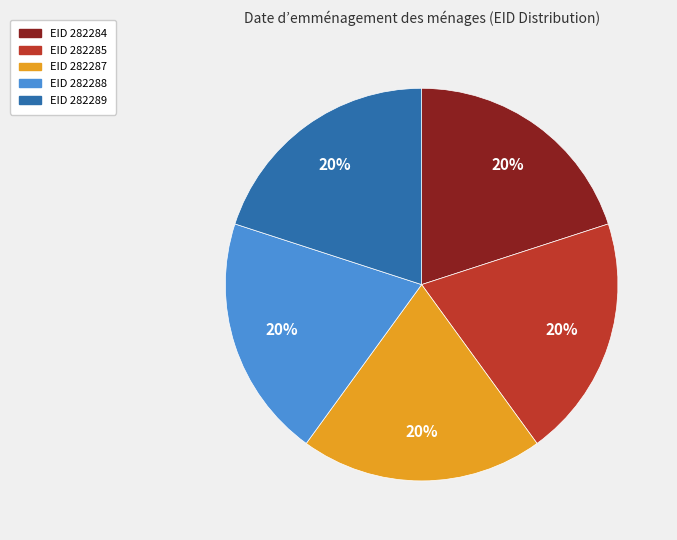

To the nearest percent, what is the average slice percentage?

20%